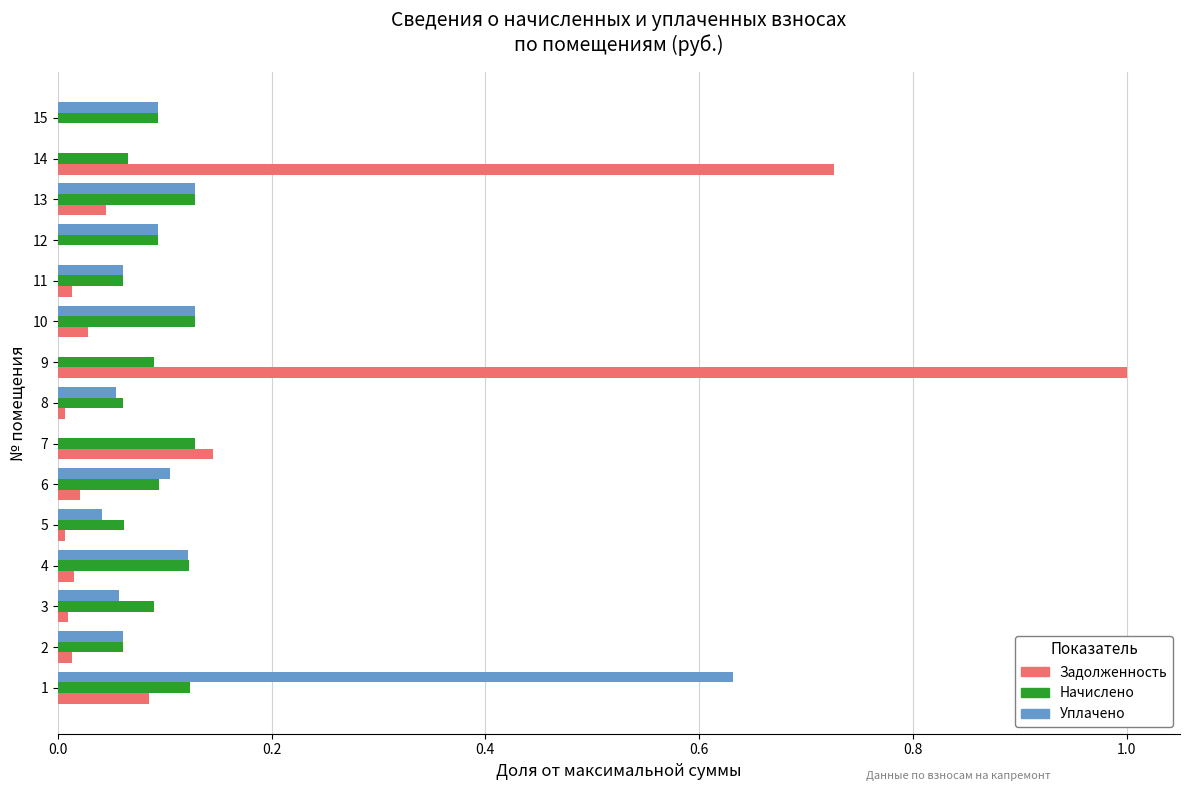

At which category is the sum across all series the highest?

9